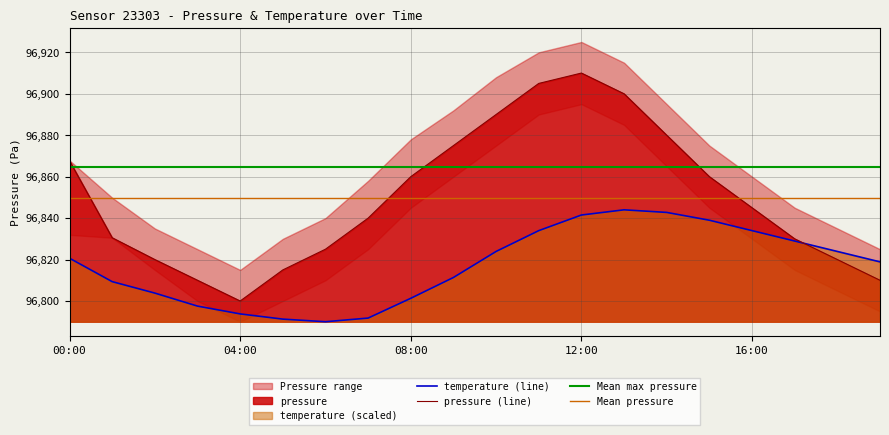

What is the value of the temperature point at the 2nd from the left?

96809.3